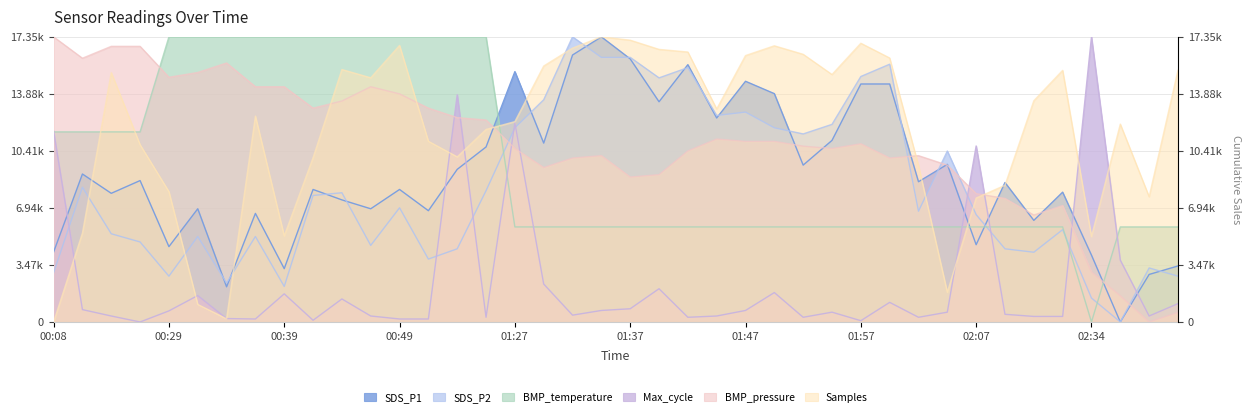

The value of BMP_temperature at 00:08 is 15352.5. True or false?

False